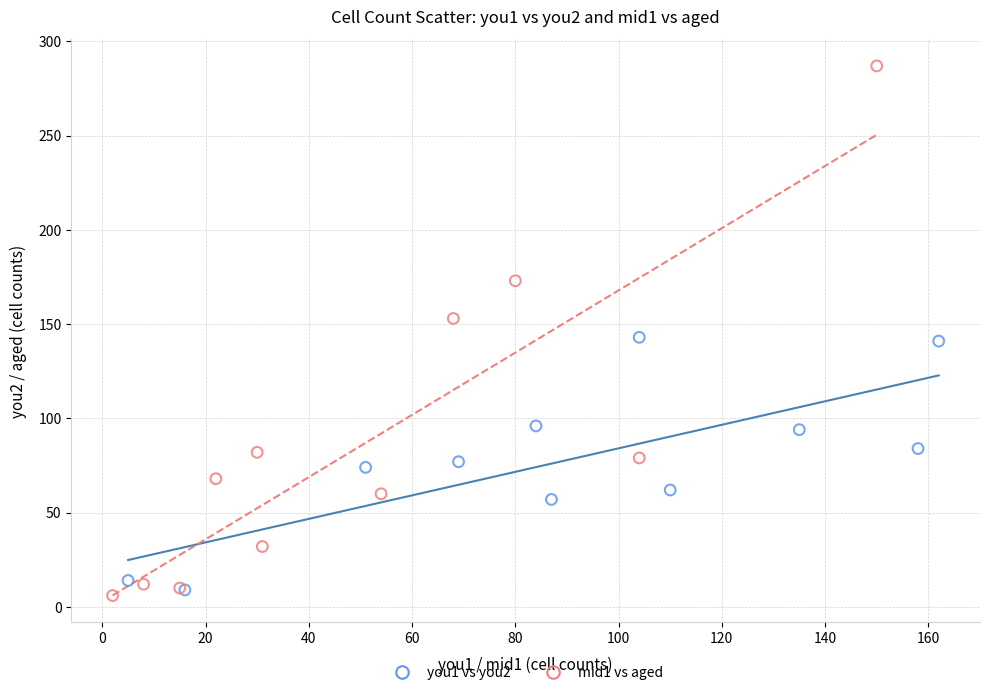

Which series contains the lowest Y value?

mid1 vs aged